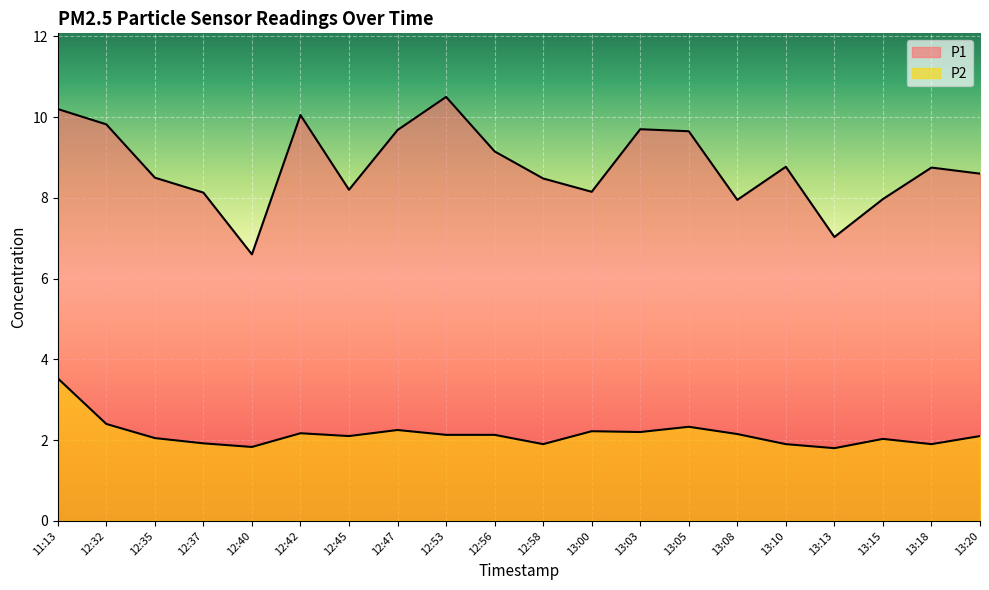

True or false: P1 has more than 1 points higher than both neighbors.

True